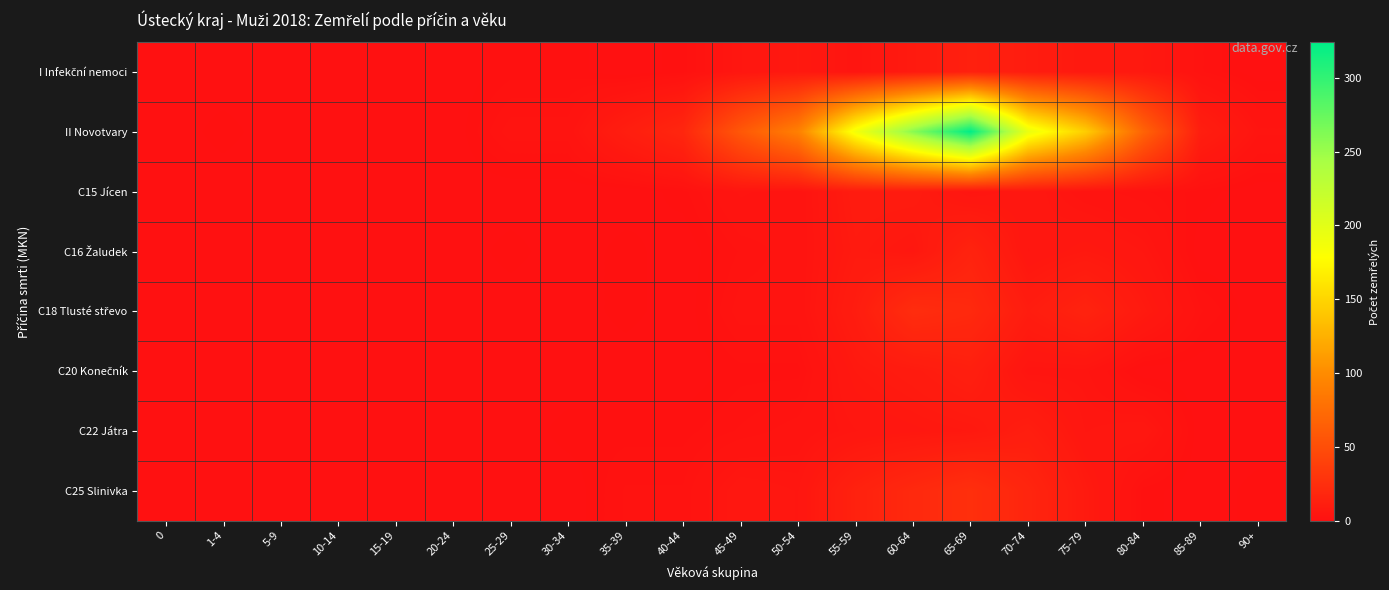

At which category is the sum across all series the highest?

65-69